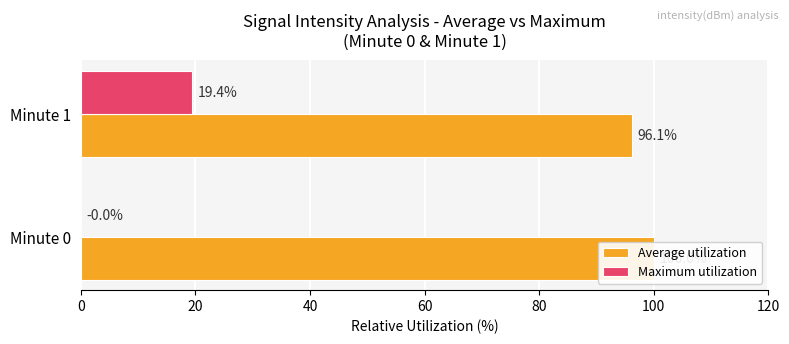

What is the difference between the highest and lowest values at Minute 1?

76.8